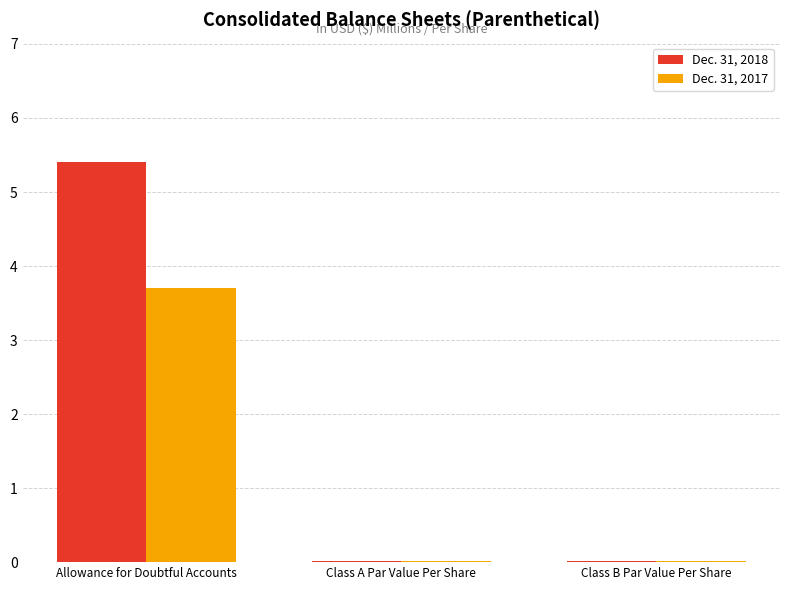

What is the sum of all Dec. 31, 2018 values?

5.4